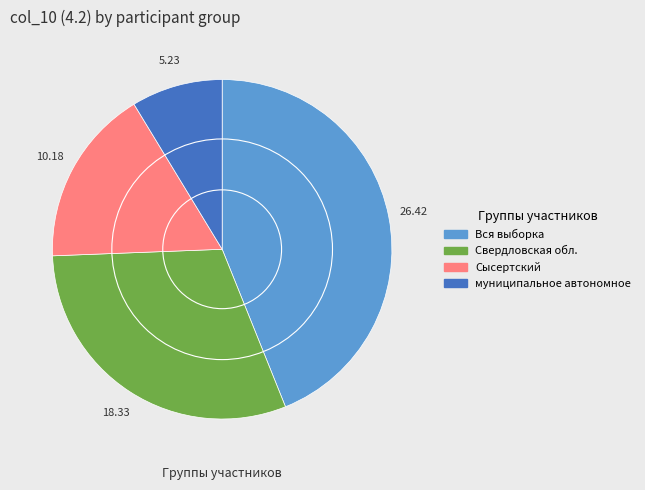

Count the number of slices in the pie.

4